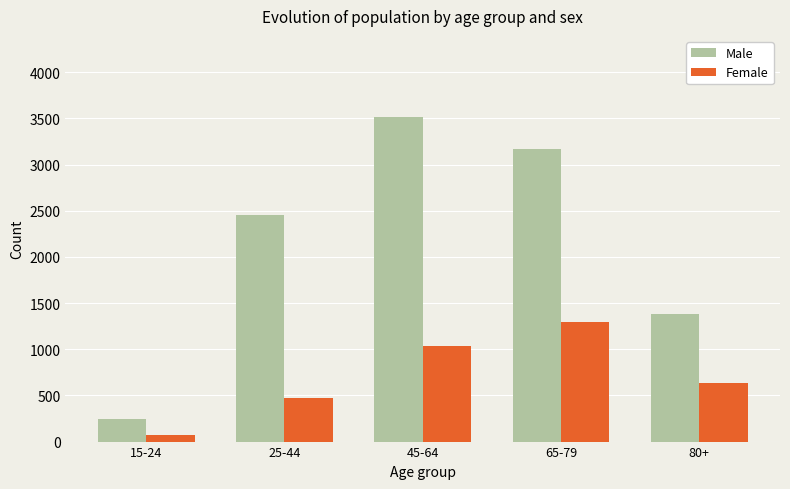

What is the total value across all series at 15-24?

316